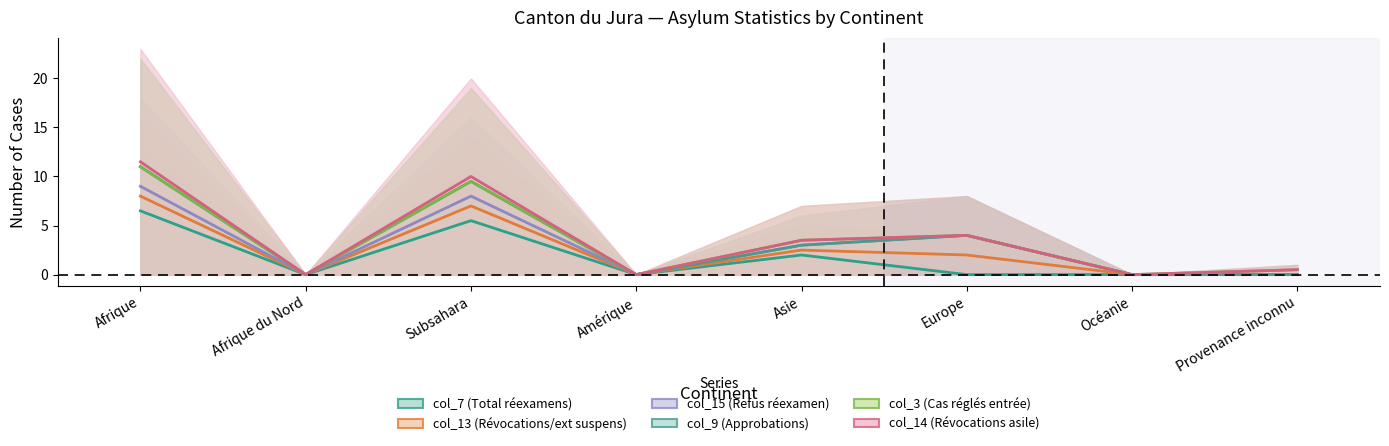

Does the chart display data point markers on the line(s)?

No